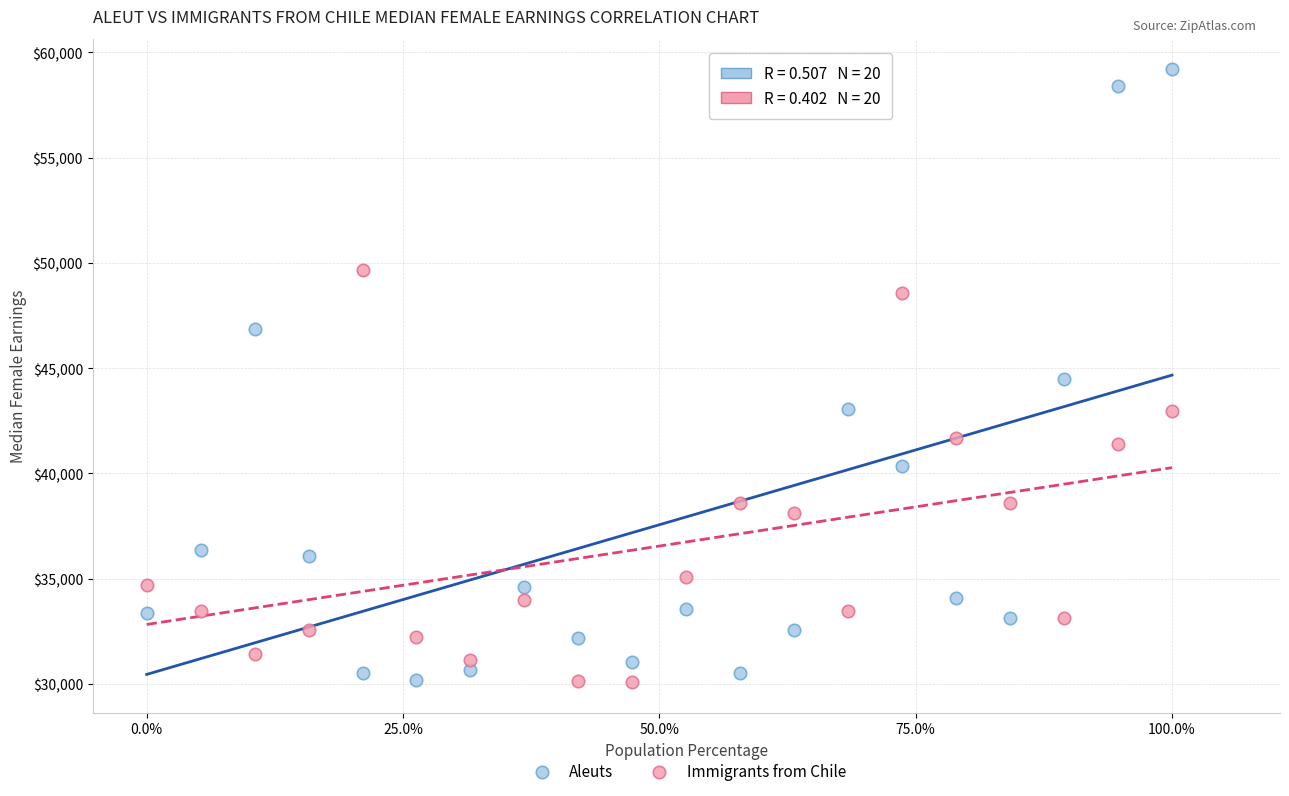

What are all the series names shown in the legend?

Aleuts, Immigrants from Chile